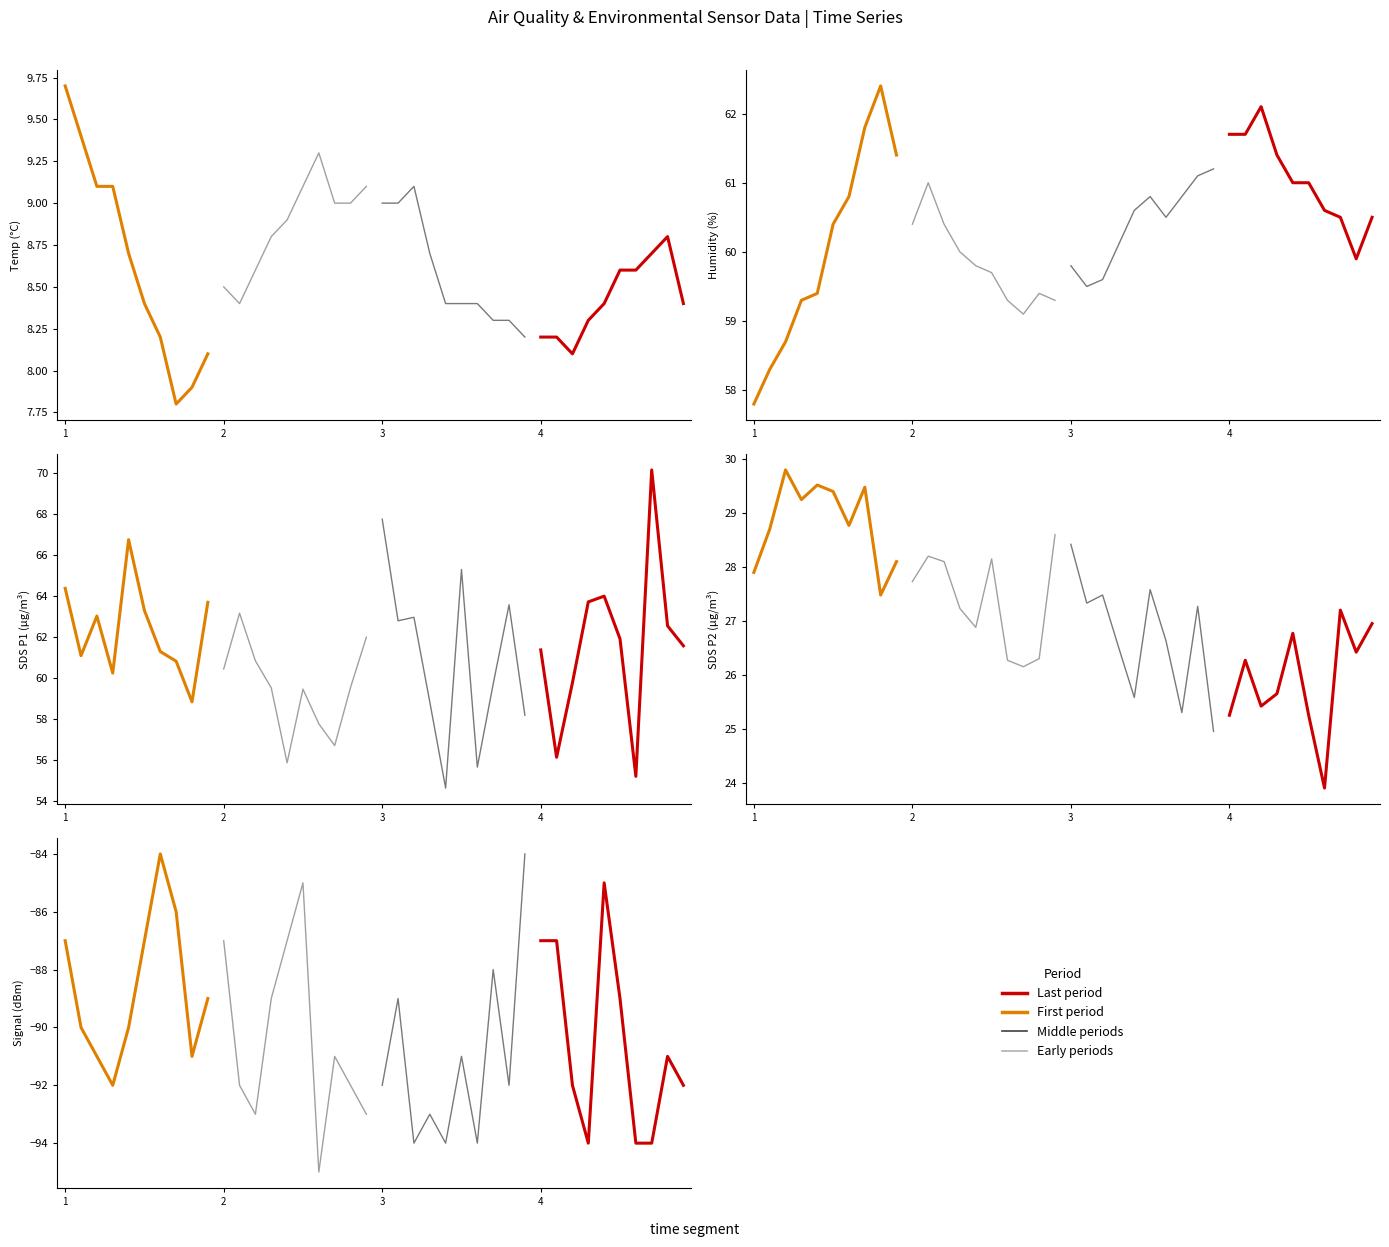

True or false: First period has more than 1 interior local peaks.

False